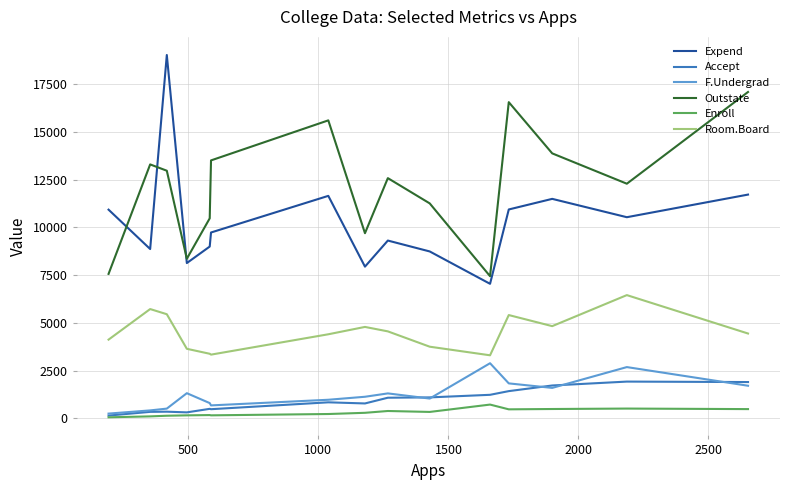

True or false: Room.Board and Outstate intersect in this chart.

False